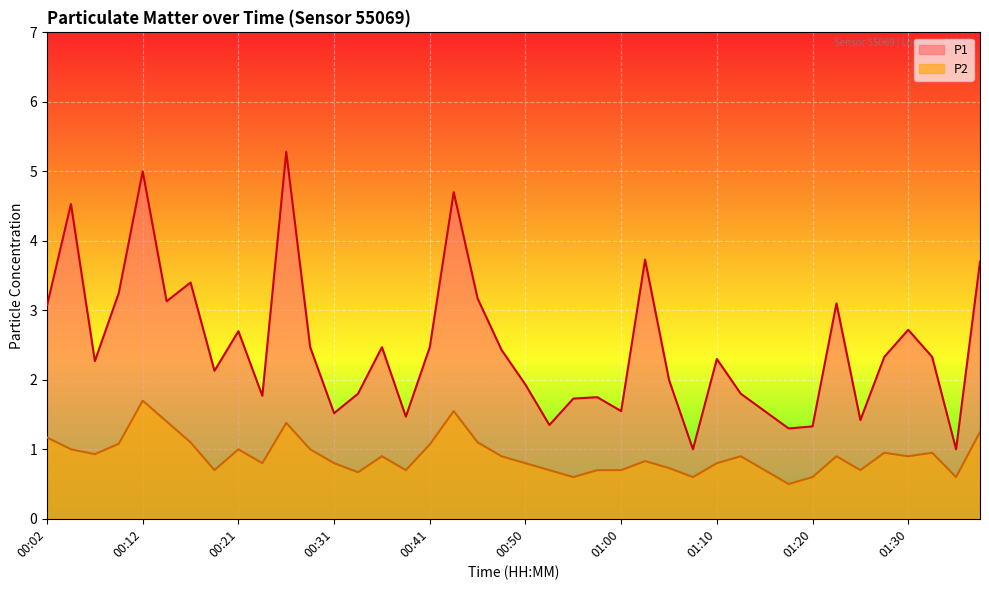

How many values in the P1 series are below 2?

16